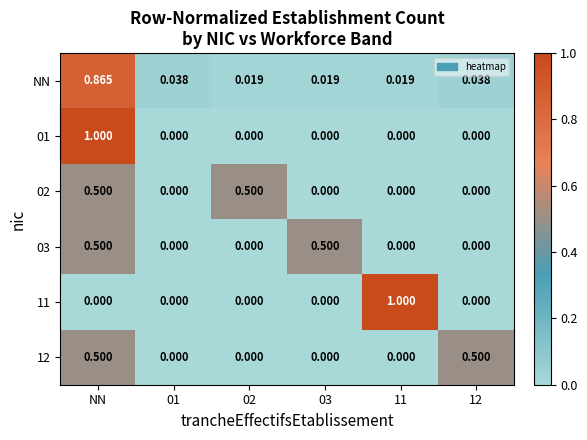

At which category is the sum across all series the highest?

NN